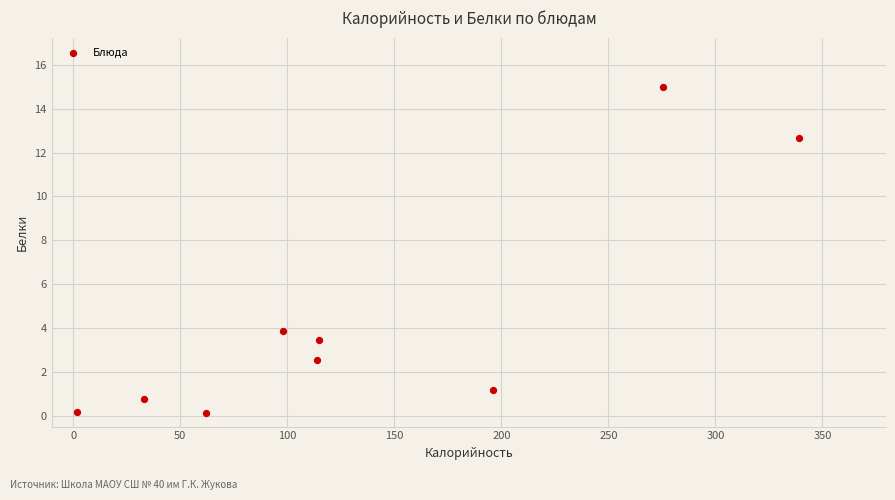

What is the average X value?

137.1